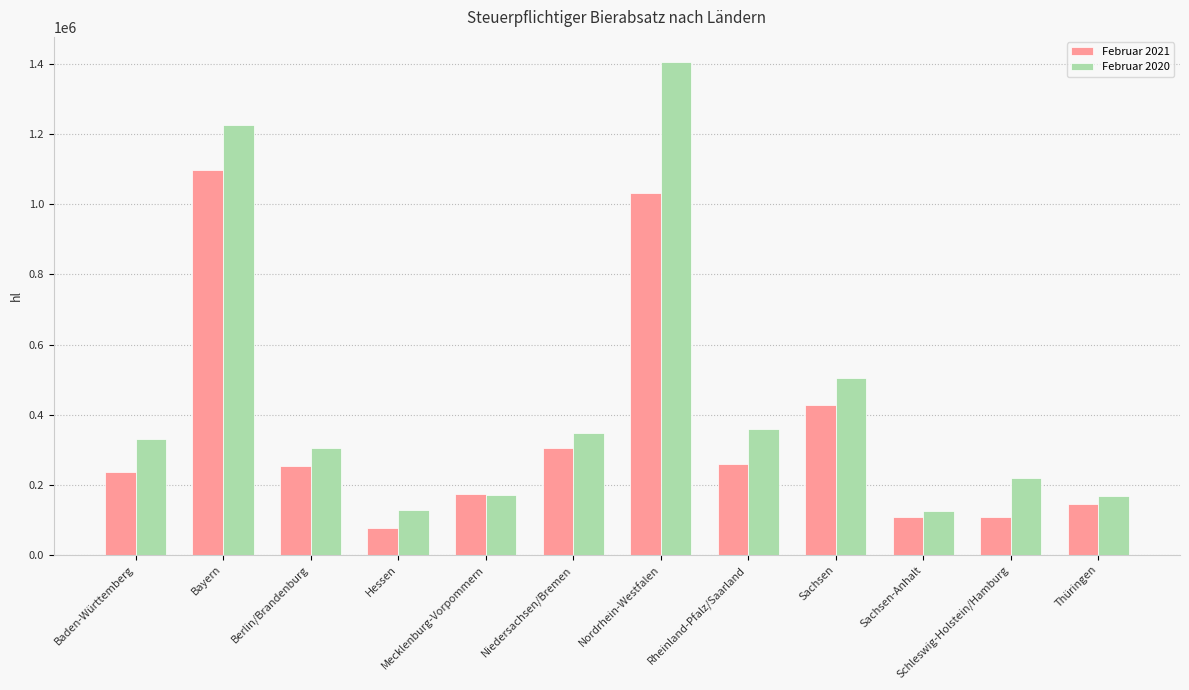

What are all the series names shown in the legend?

Februar 2021, Februar 2020